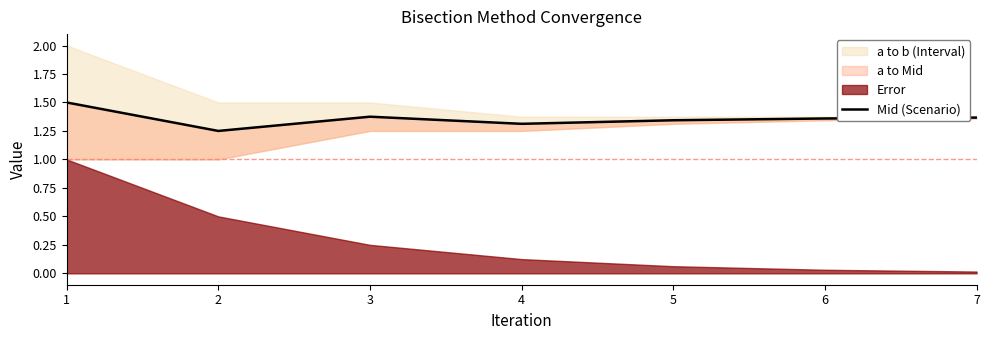

List the labels in order of value, smallest first.

2, 4, 5, 6, 7, 3, 1